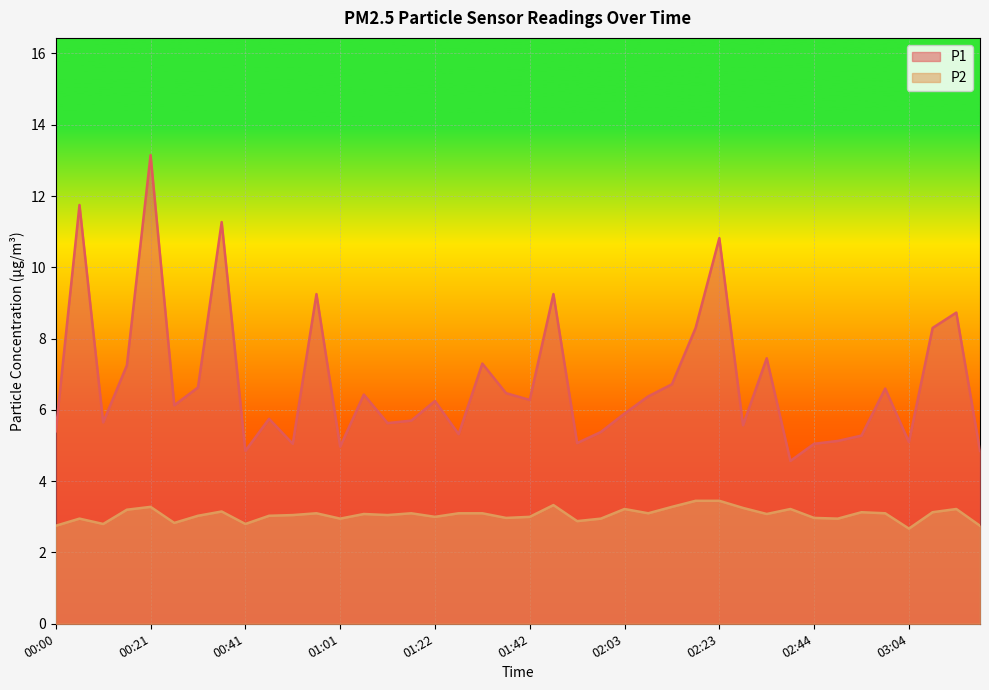

What is the sum of all P1 values?

270.9